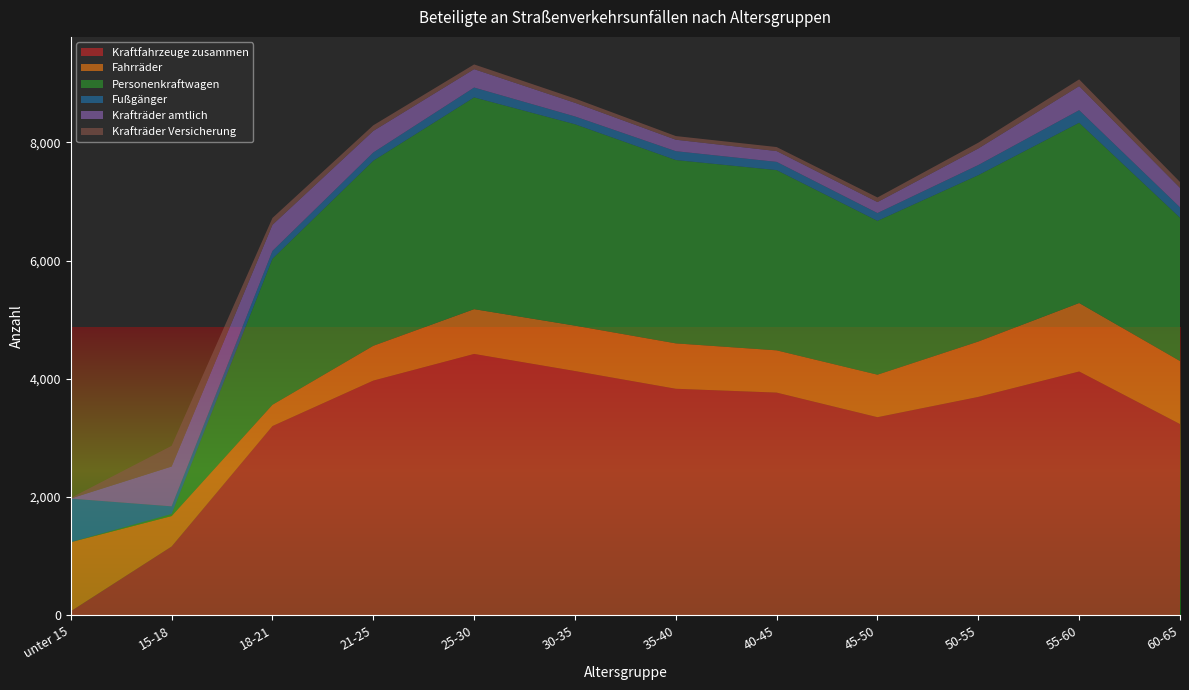

Reading right to left, extract all data points from this chart.

Kraftfahrzeuge zusammen: 3236	4125	3695	3352	3768	3833	4133	4422	3971	3202	1164	68
Fahrräder: 1066	1159	937	719	715	768	768	758	589	360	515	1169
Personenkraftwagen: 2425	3050	2815	2603	3050	3102	3408	3583	3131	2470	35	1
Fußgänger: 176	213	172	132	139	150	132	167	140	133	129	736
Krafträder amtlich: 330	407	280	186	183	194	231	311	365	442	674	2
Krafträder Versicherung: 99	114	98	78	68	62	72	80	95	116	350	10